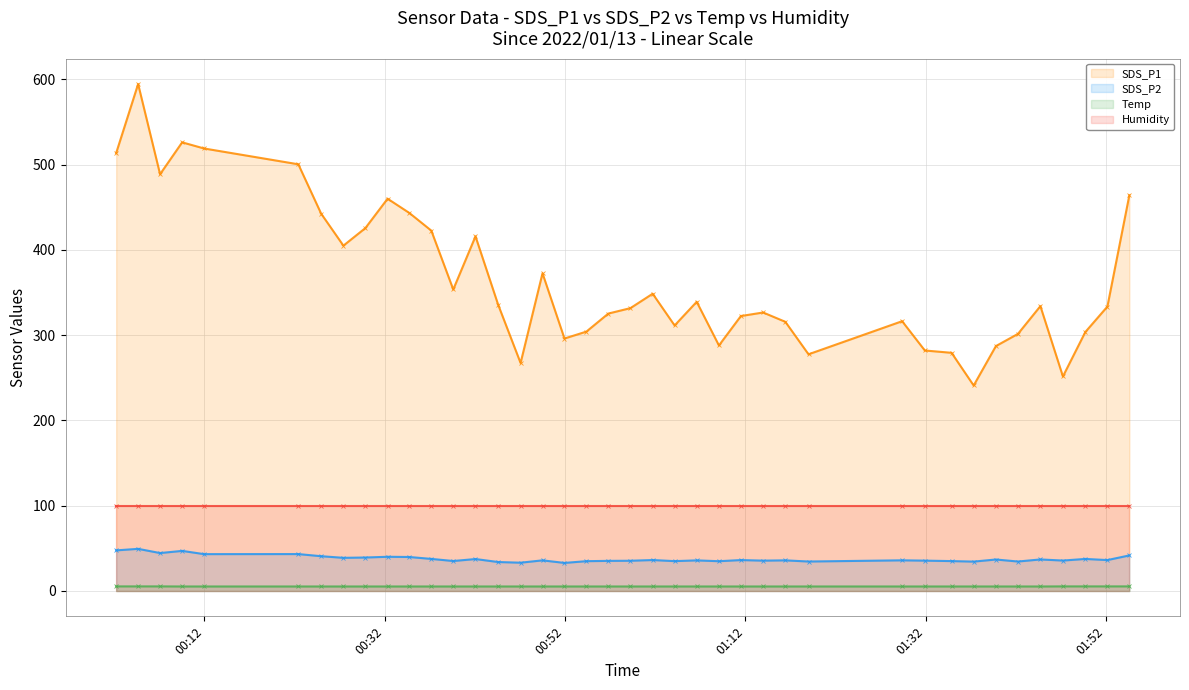

What is the greatest value displayed?

594.5